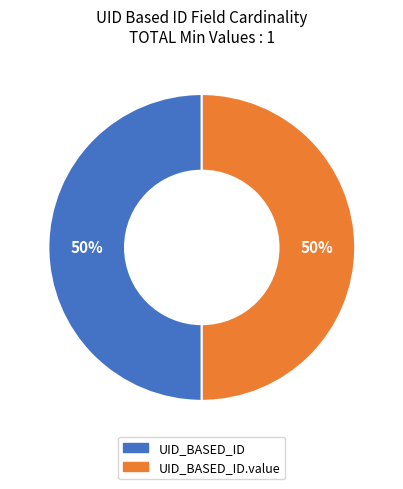

To the nearest percent, what is the average slice percentage?

50%